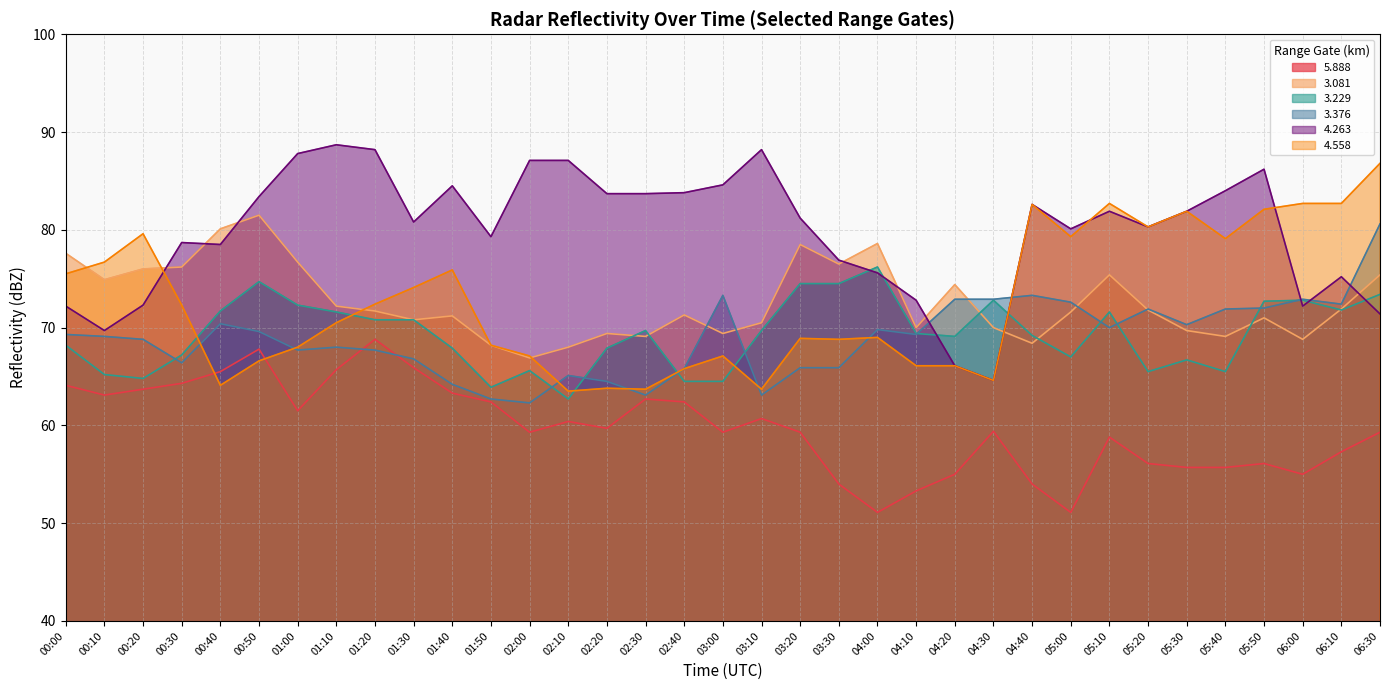

In   4.263, how many points are higher than both neighbors (excluding endpoints)?

8